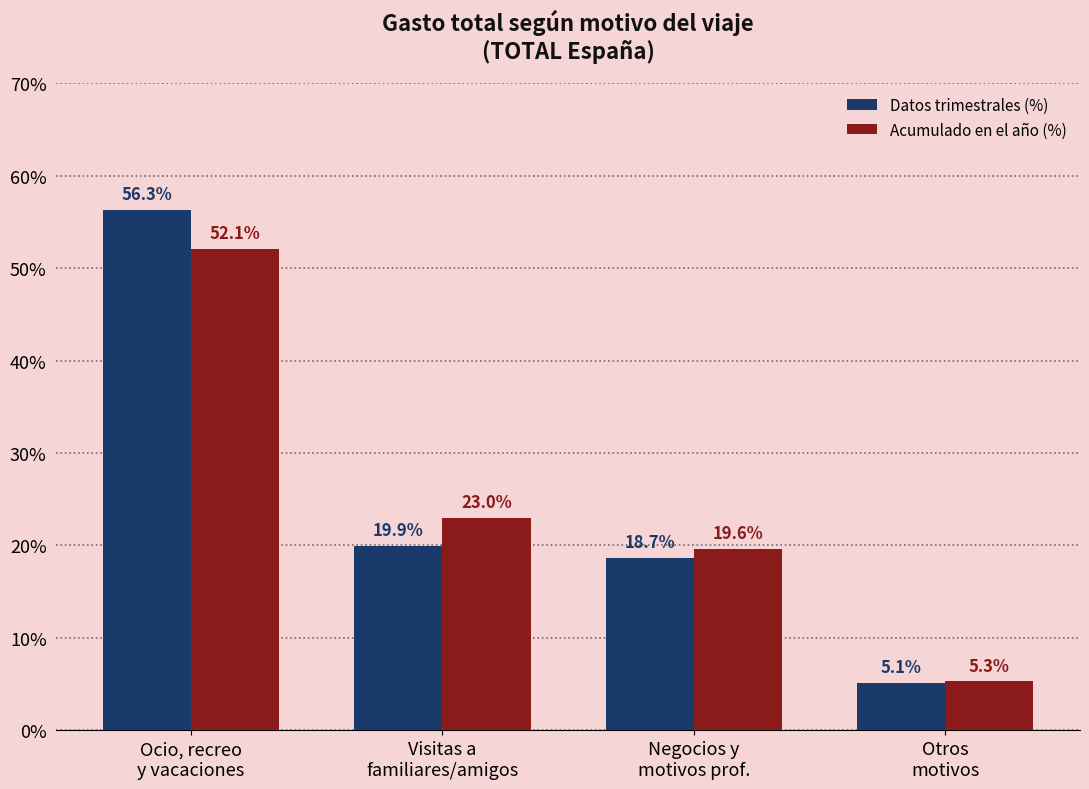

At which label does Datos trimestrales (%) reach its peak?

Ocio, recreo
y vacaciones